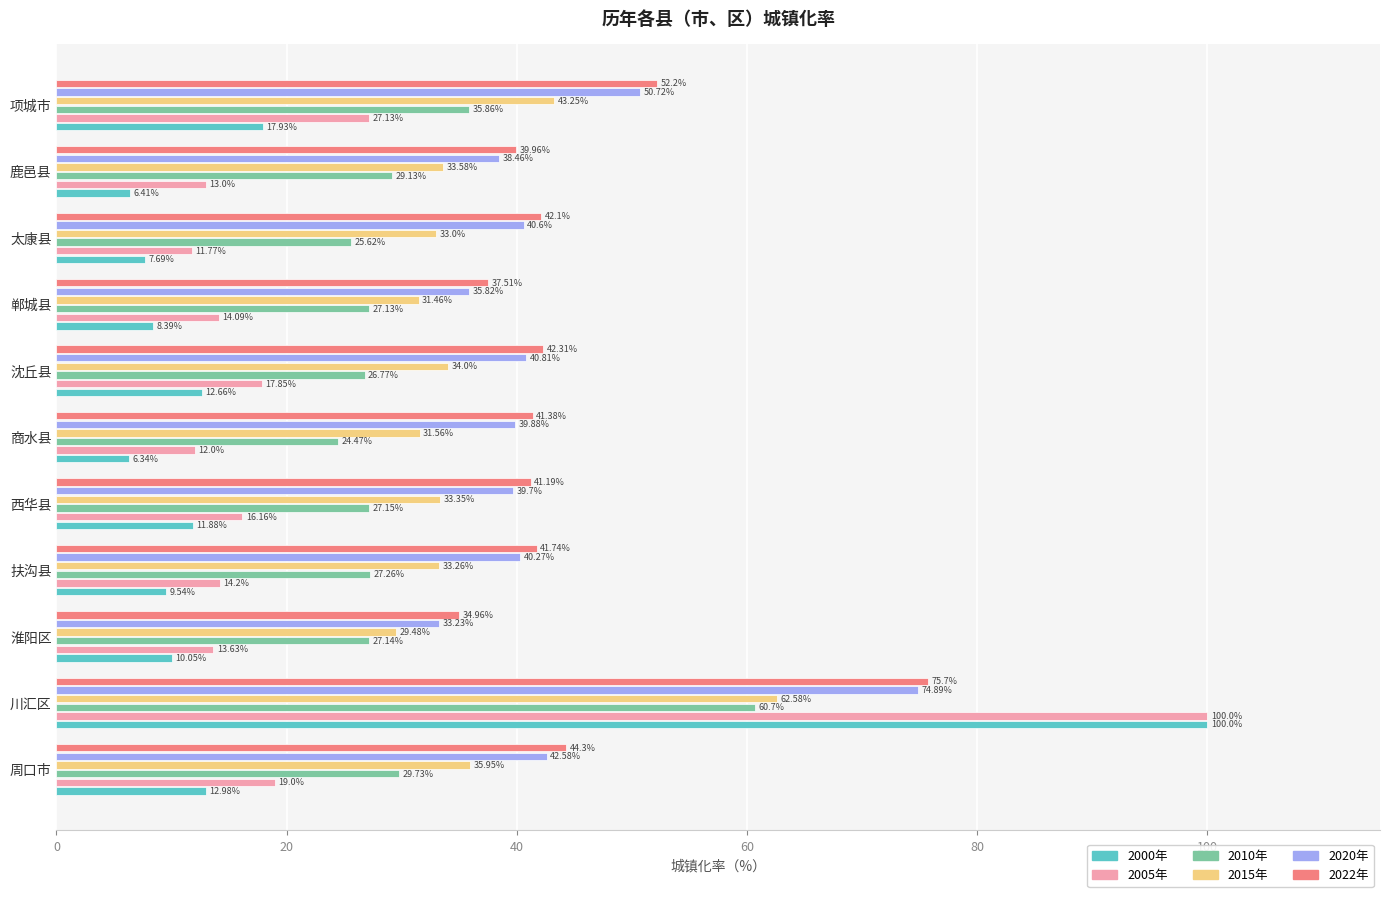

Where is 2005年 nearest to the value 55?

项城市